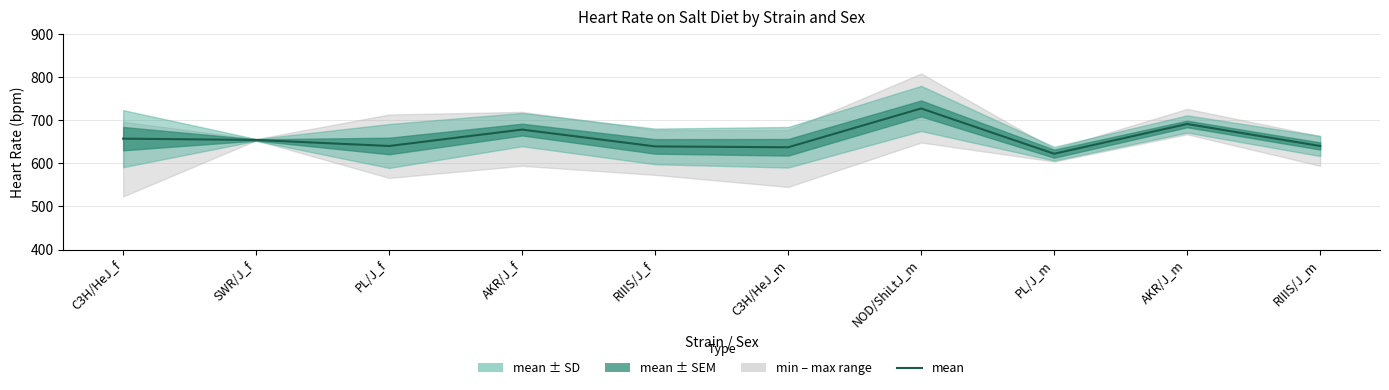

The value at AKR/J_f is 678. True or false?

True